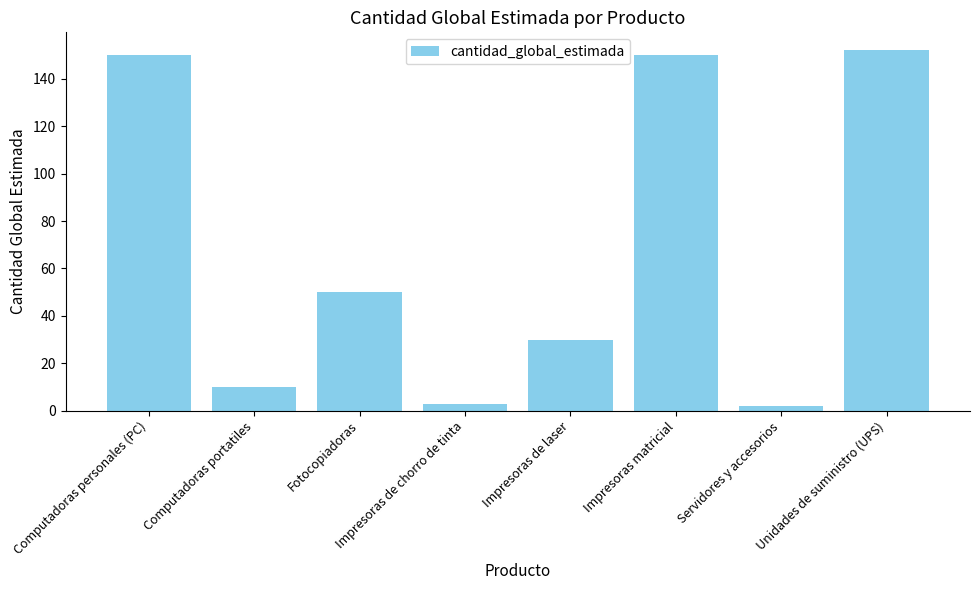

What is the smallest value displayed?

2